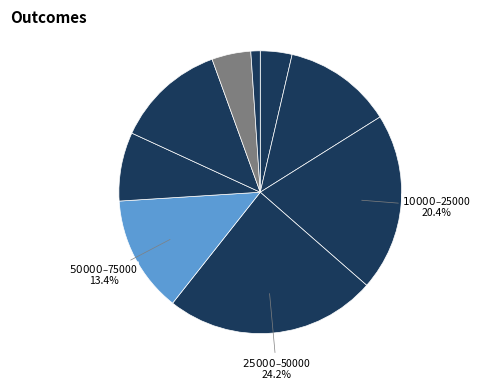

Is there a majority slice in this chart?

No